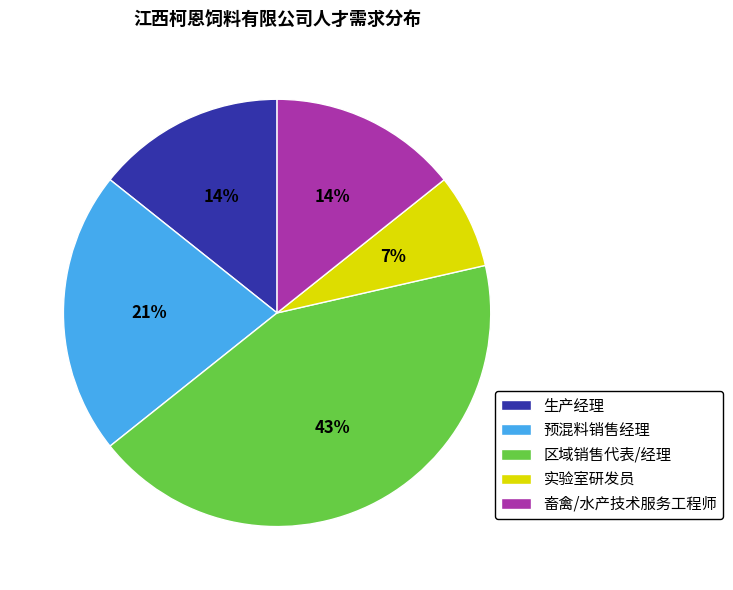

To the nearest percent, what is the average slice percentage?

20%